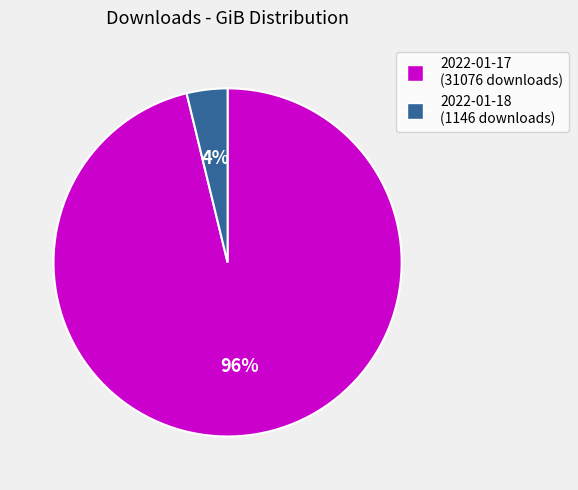

True or false: 2022-01-17 (31076 downloads) accounts for 96% of the total.

True